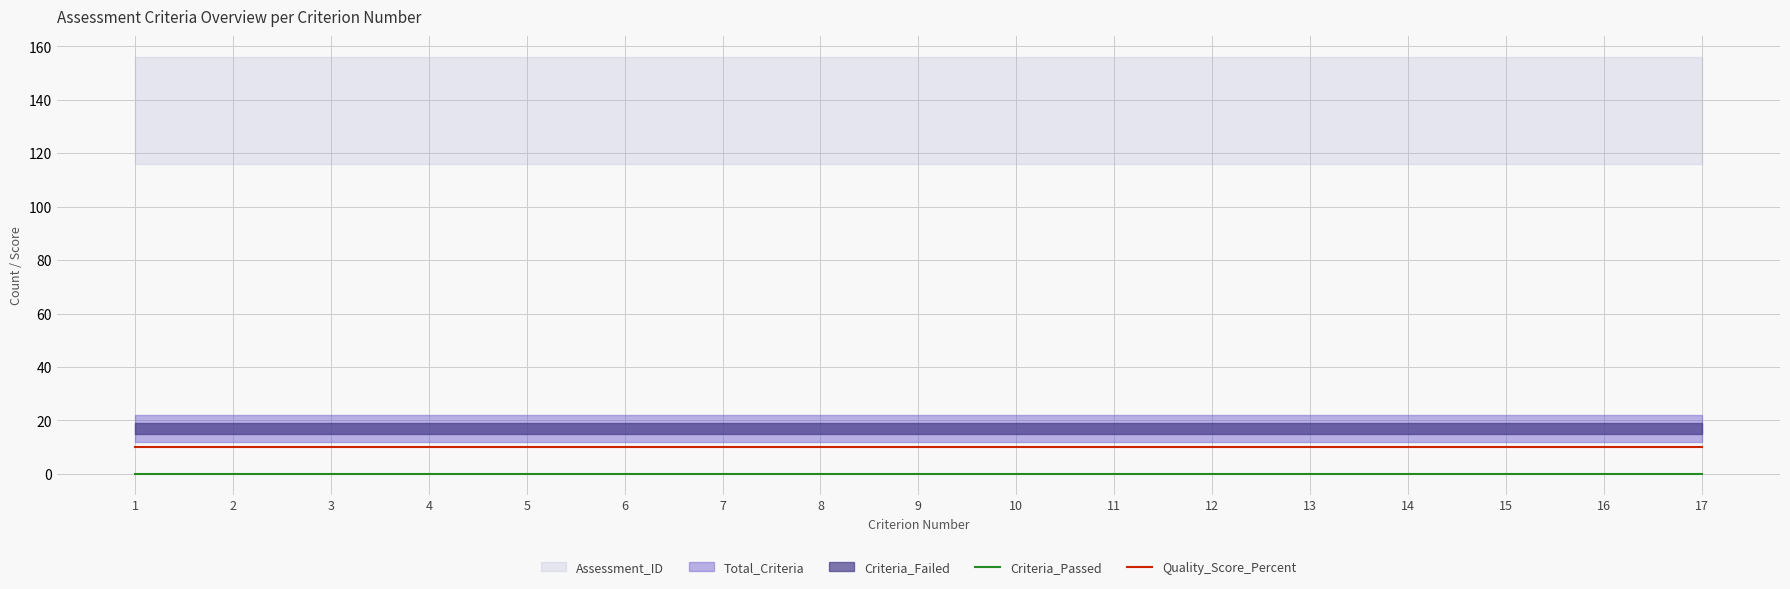

Which has a higher value, 15 or 8?

15